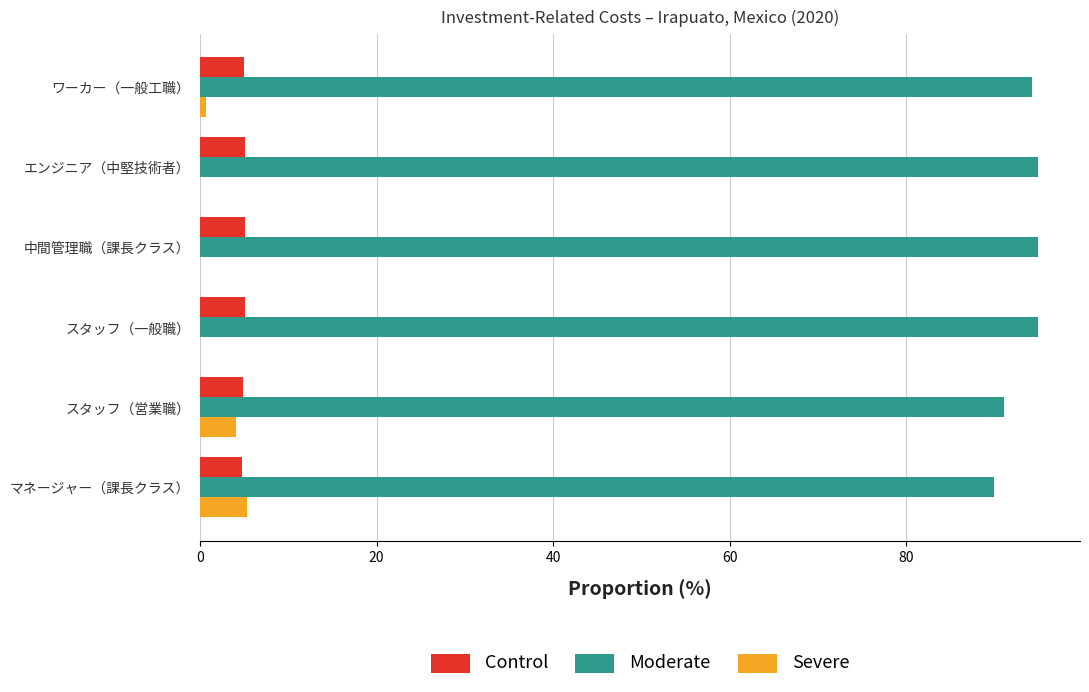

Which series has the largest total across all categories?

Moderate